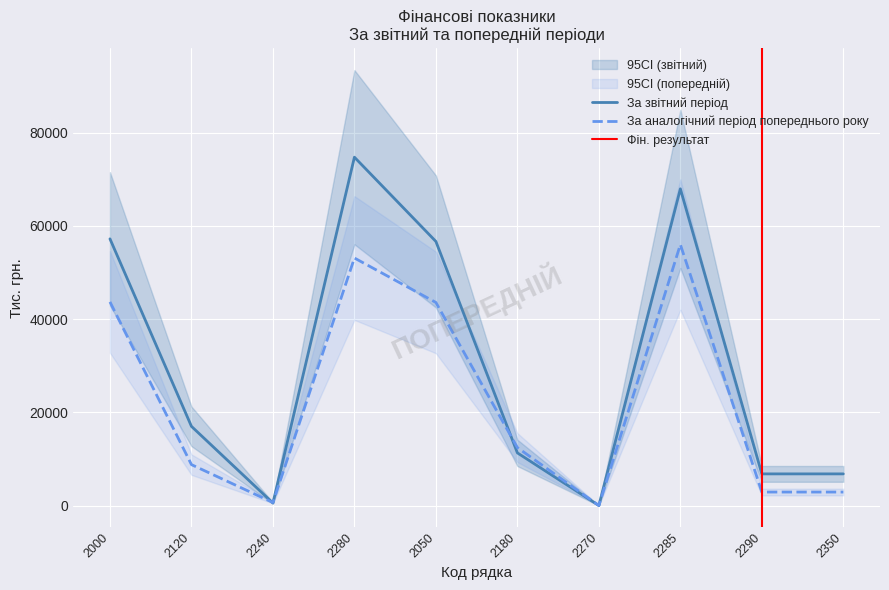

List the series in order of their peak value, lowest first.

За аналогічний період попереднього року, За звітний період